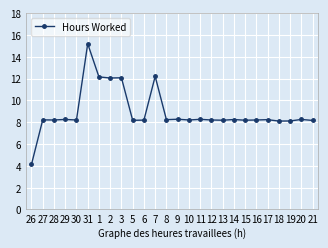

The value at 12 is 5.1. True or false?

False